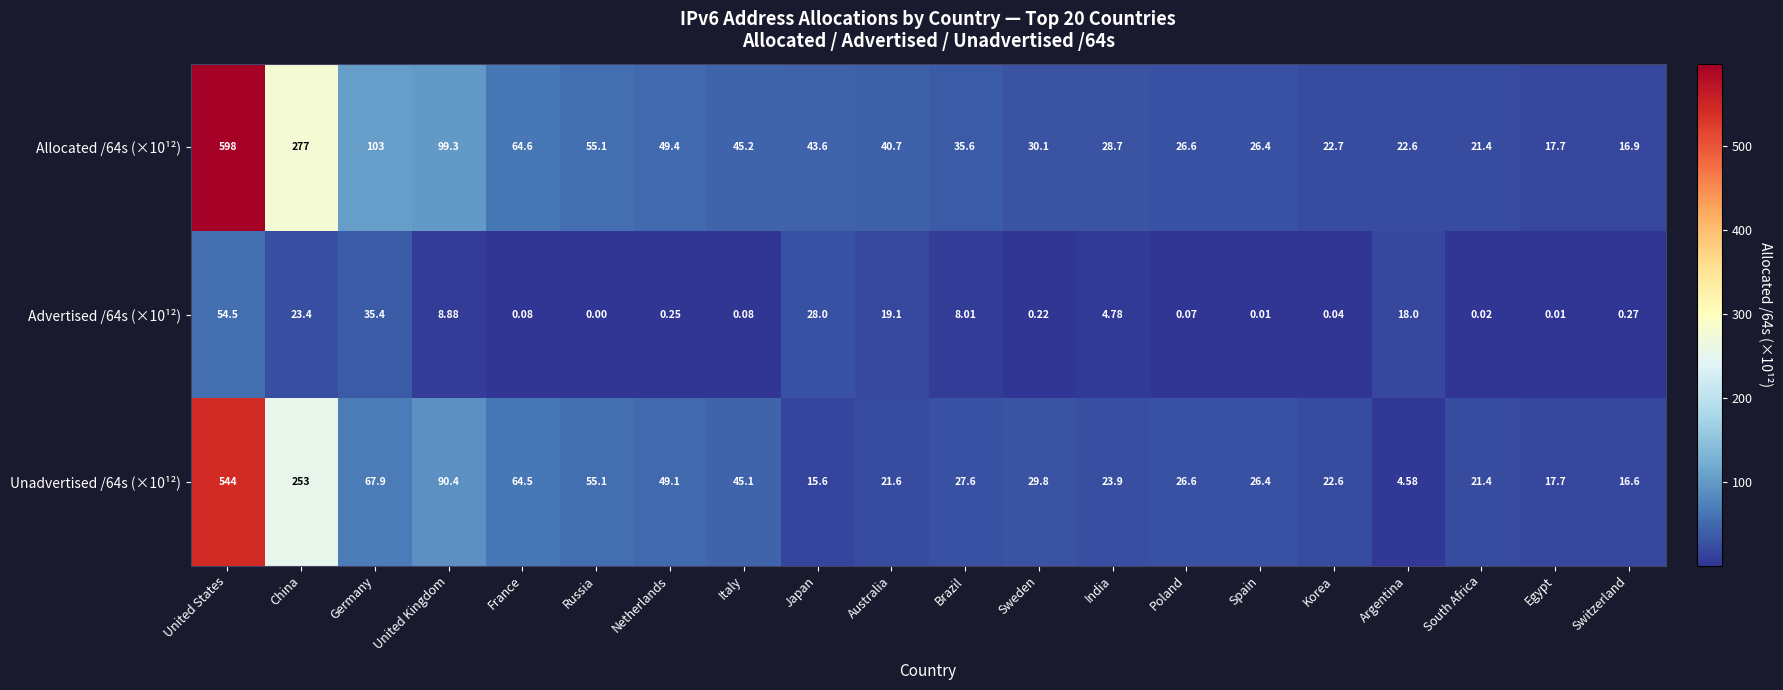

Where does the Allocated /64s (×10¹²) series first go above 40?

United States